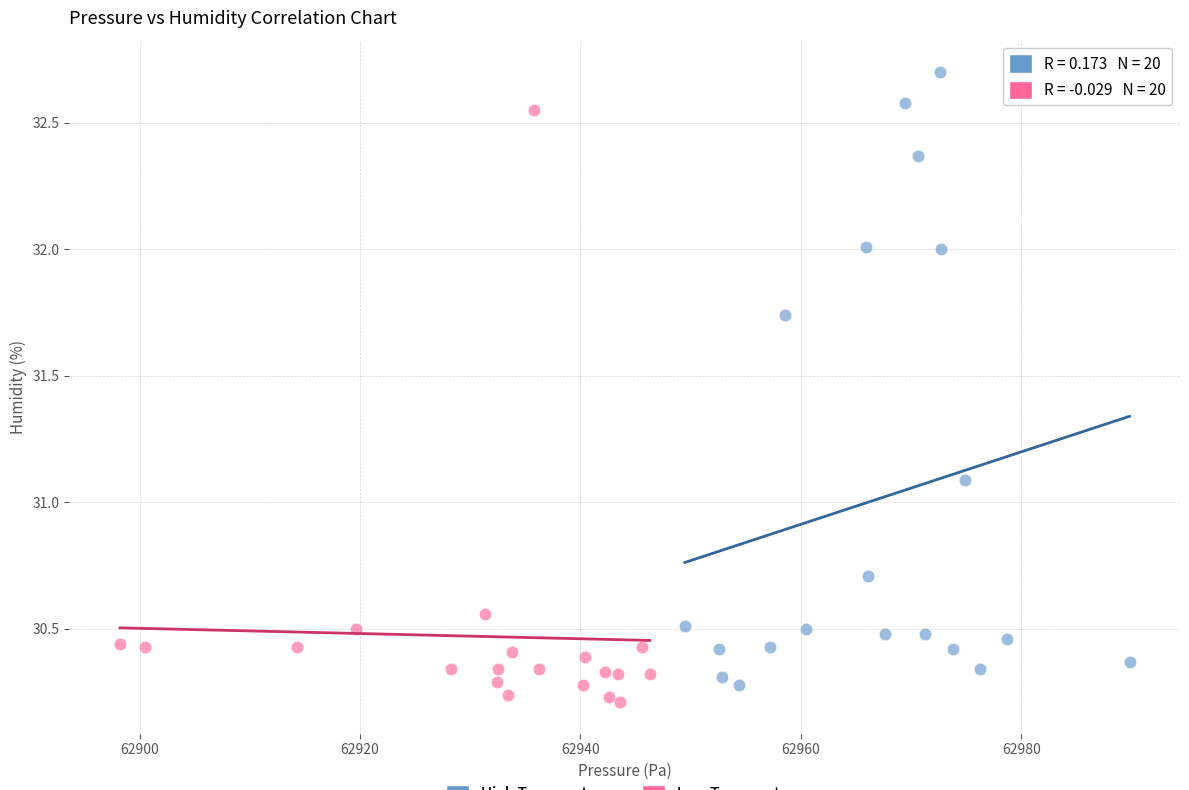

What are all the series names shown in the legend?

High Temperature, Low Temperature